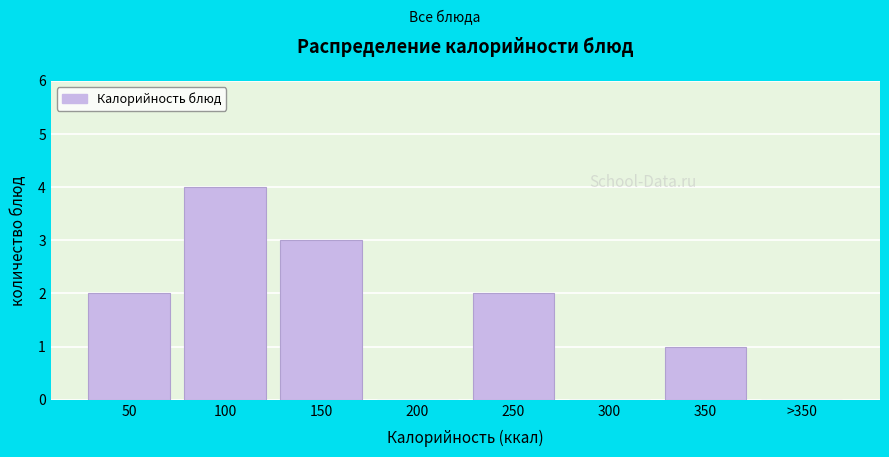

Reading left to right, what are all the values shown in this chart?

50=2	100=4	150=3	200=0	250=2	300=0	350=1	>350=0